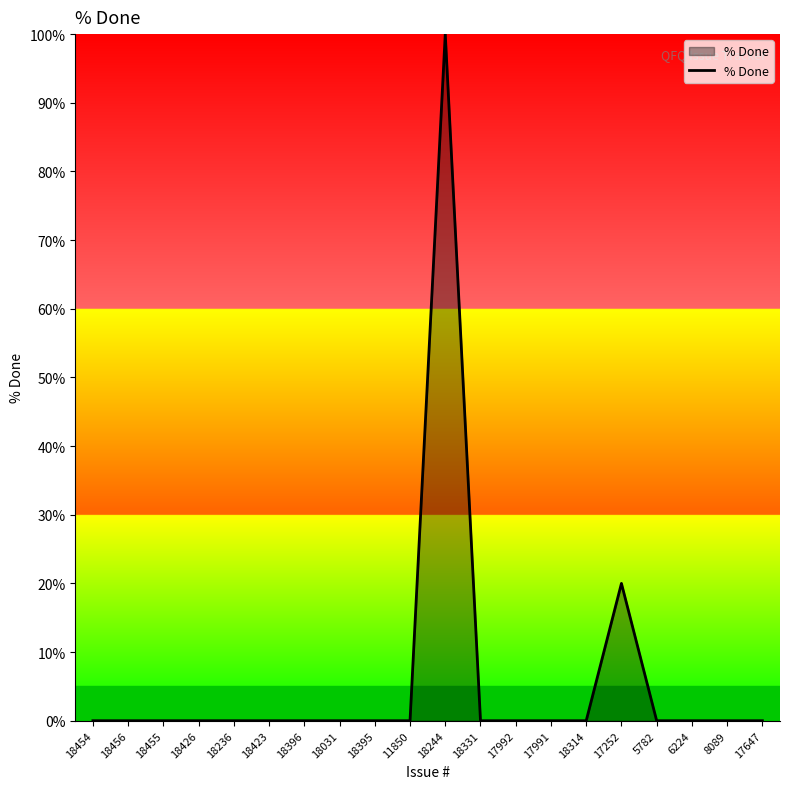

What is the sum of all values?

120